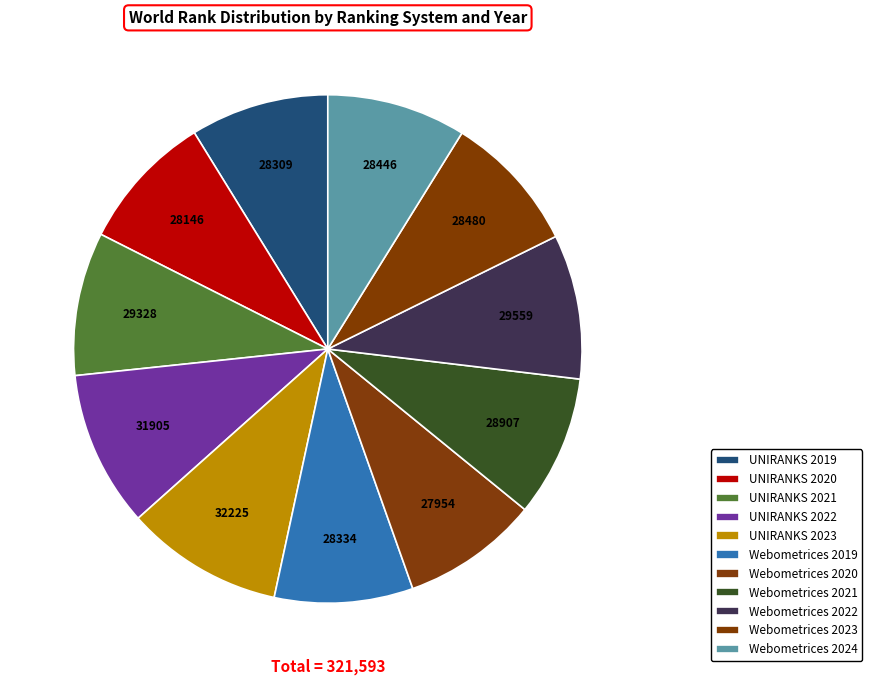

To the nearest percent, what is the combined percentage of UNIRANKS 2020 and Webometrices 2021?

18%